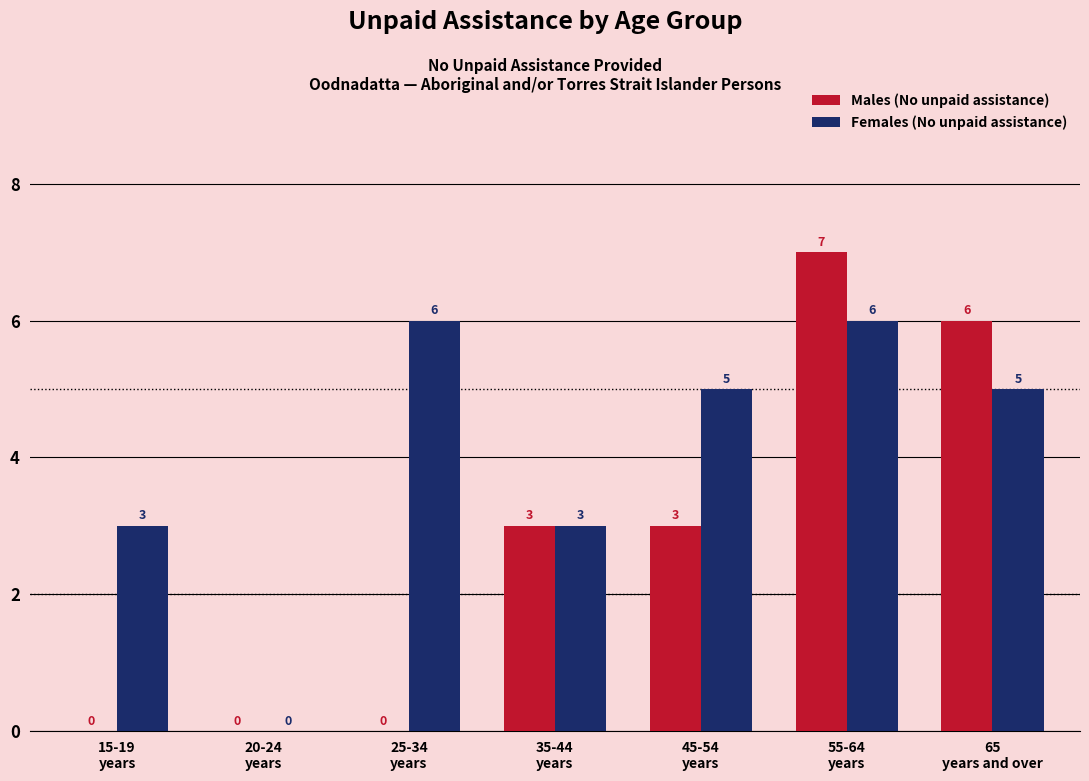

What is the sum of all Males (No unpaid assistance) values?

19